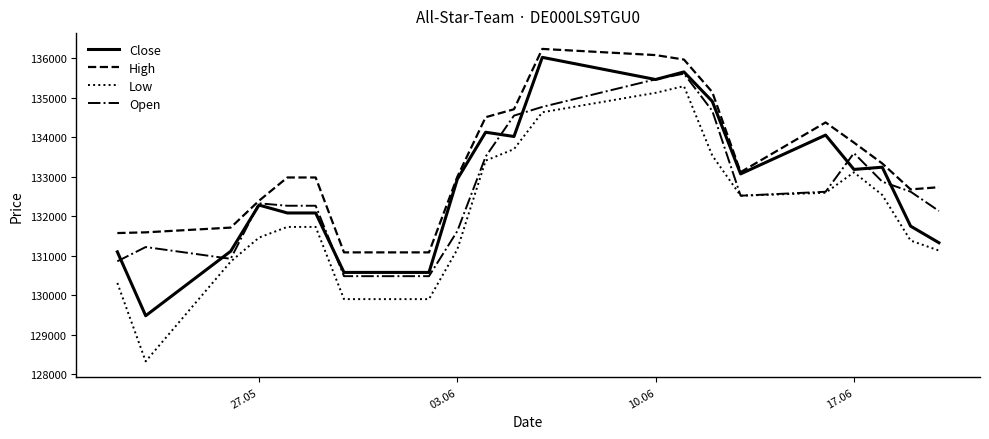

Which series has the widest spread of values?

Low